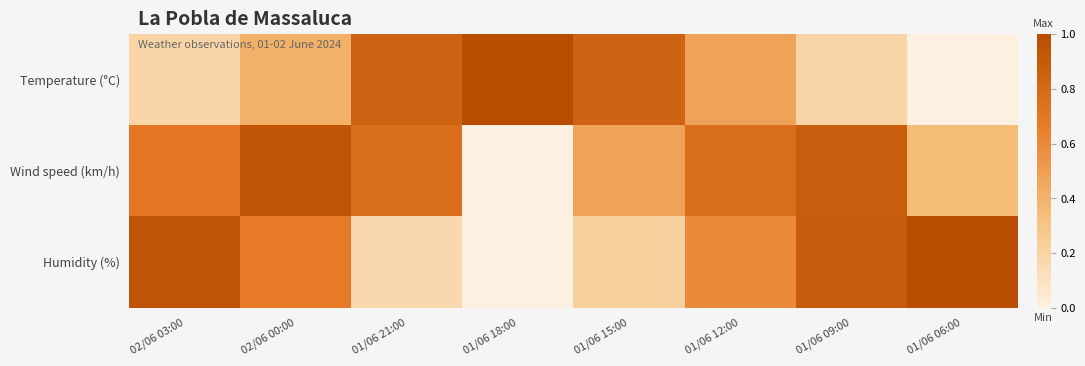

Rank the series at 01/06 15:00 from highest to lowest value.

Temperature (°C), Wind speed (km/h), Humidity (%)